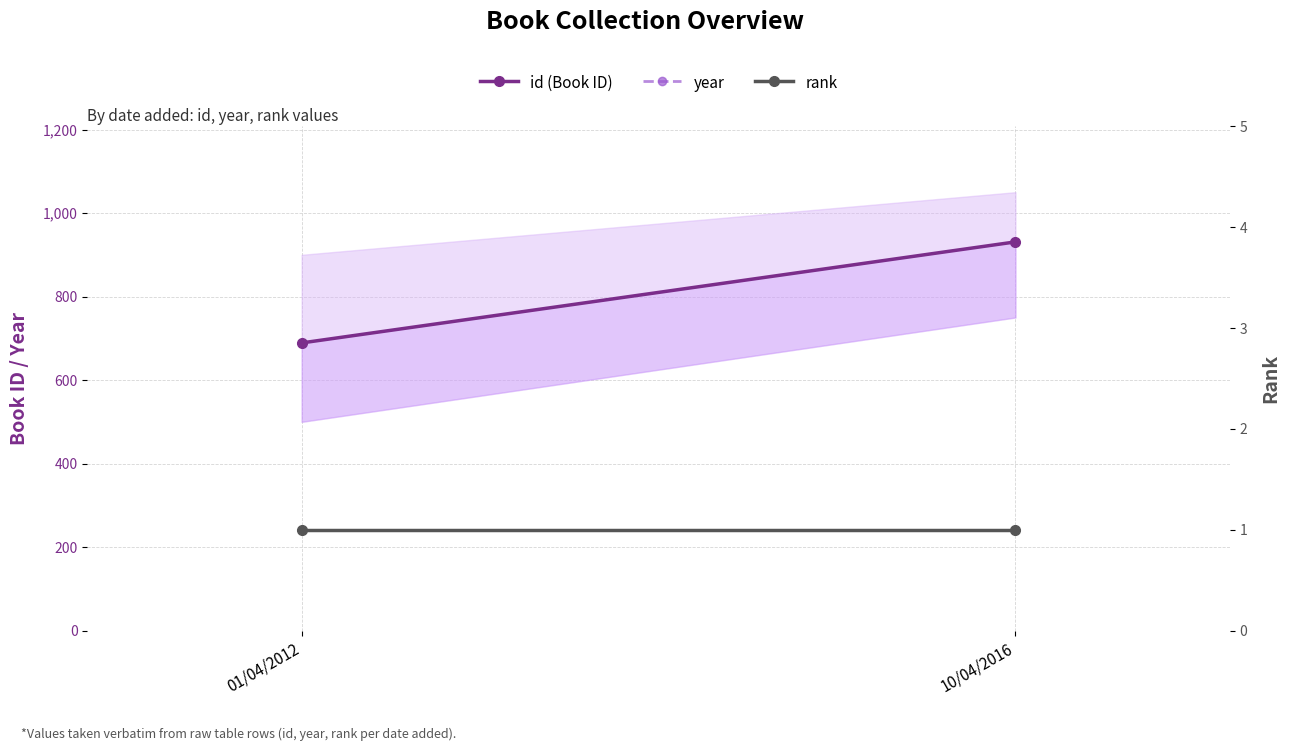

Which category has the lowest value across all series?

01/04/2012